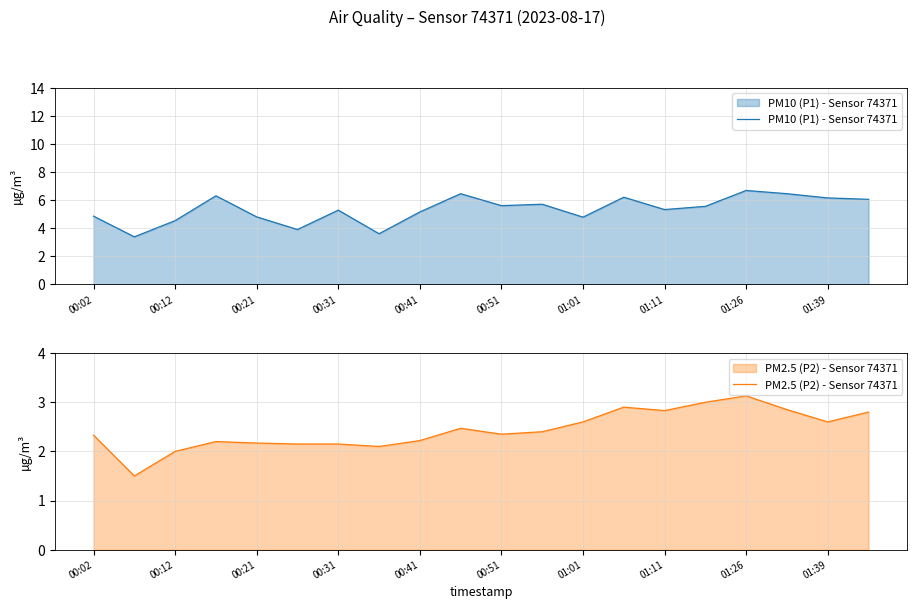

Rank the series by their average value, from highest to lowest.

PM10 (P1) - Sensor 74371, PM2.5 (P2) - Sensor 74371